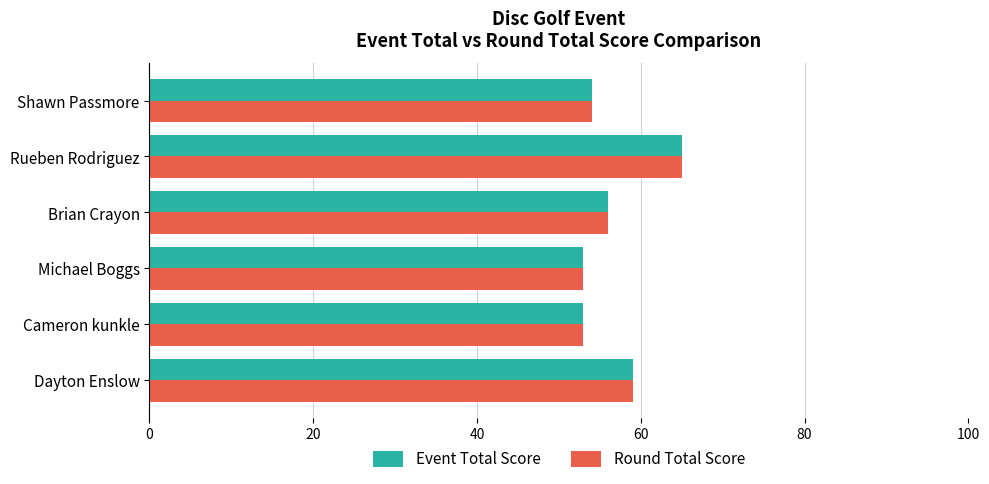

At which category is the sum across all series the highest?

Rueben Rodriguez